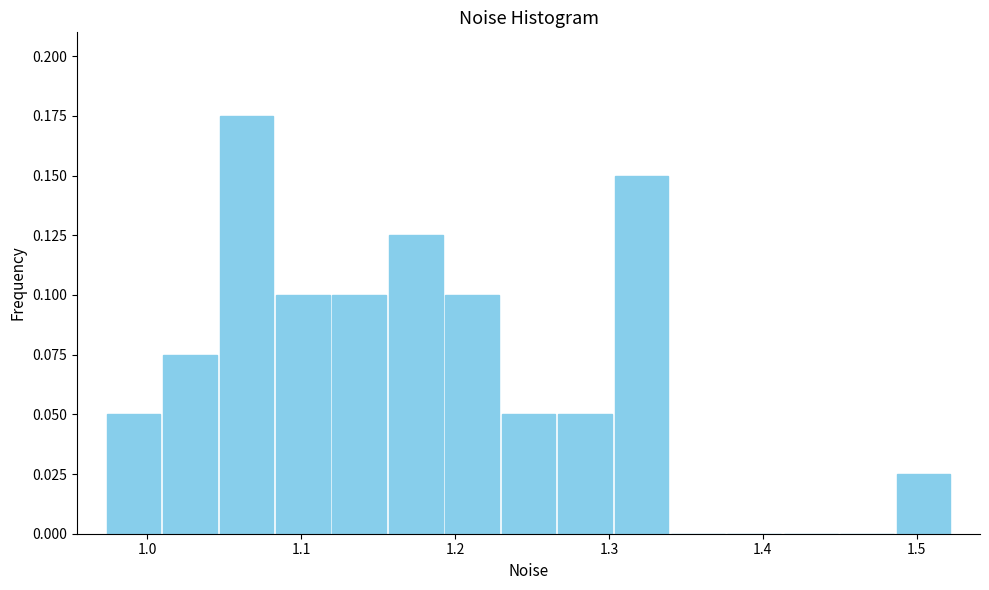

Around what value on the x-axis is the tallest bar? Give the approximate position of its centre, as read against the axis.

1.06